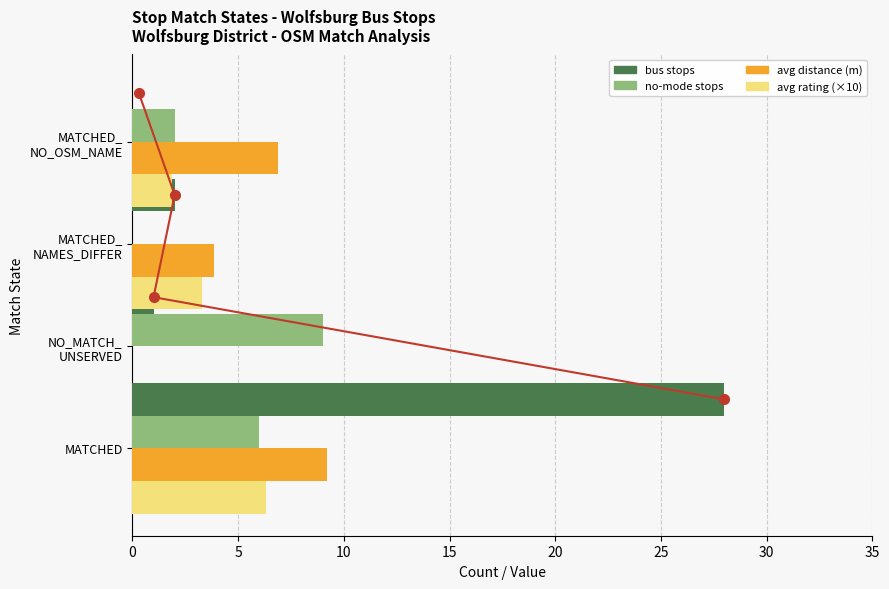

Is the value of no-mode stops at 15 greater than the value of avg rating (×10) at 10?

No